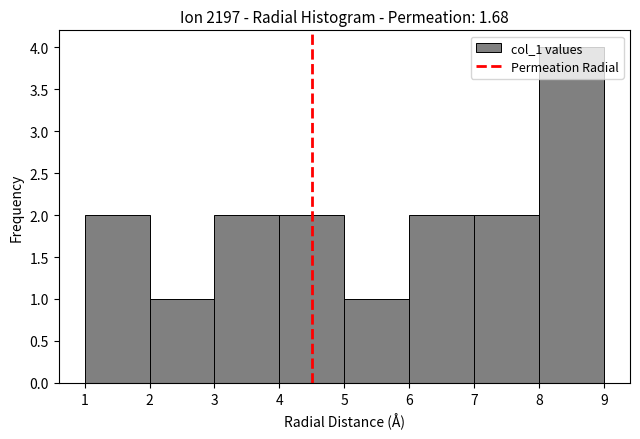

What is the height of the bar covering 1 to 2 on the x-axis? The values are not printed on the chart, so give them approximately, as read against the axis.

2